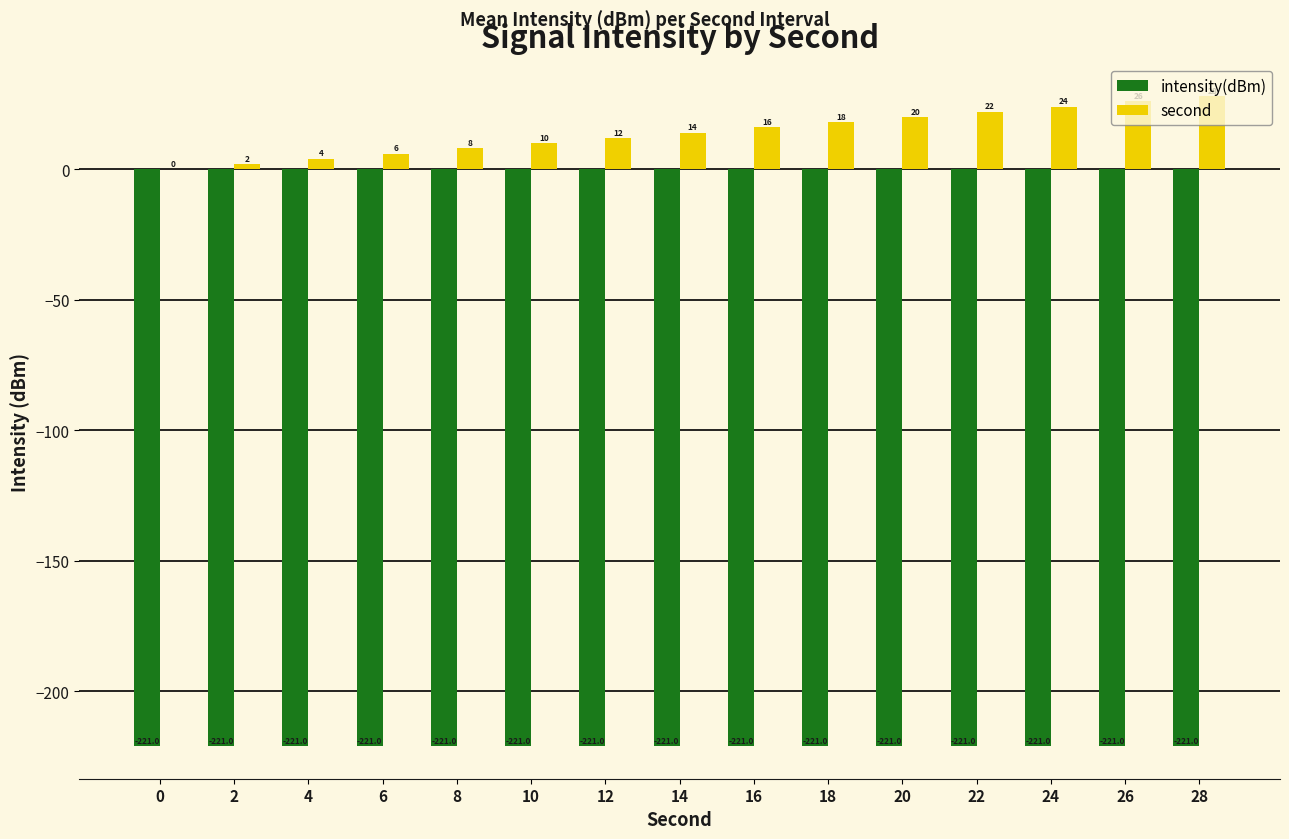

How many groups of bars are there?

15